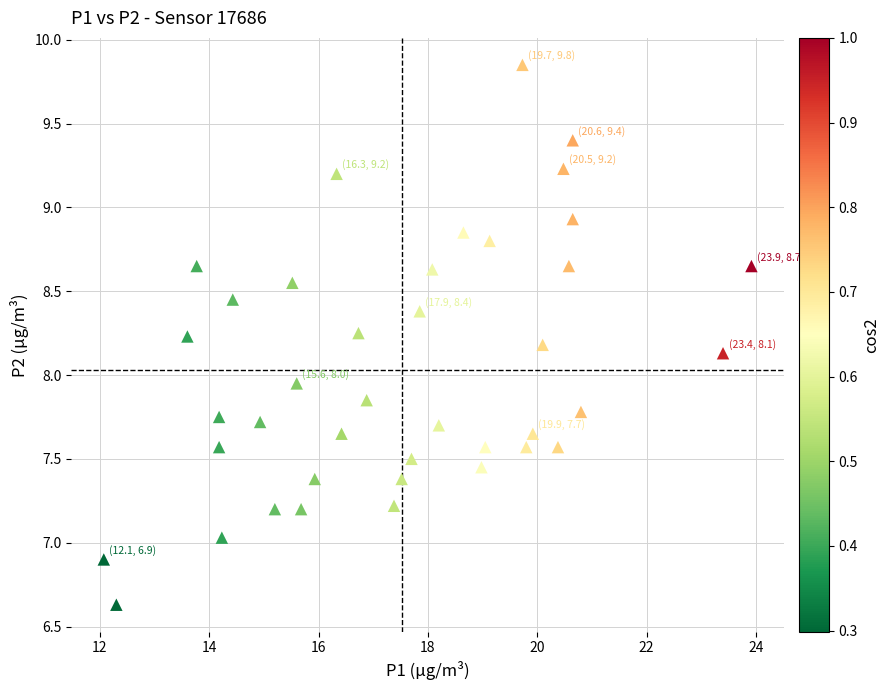

What is the range of X values (max minus min)?

11.9